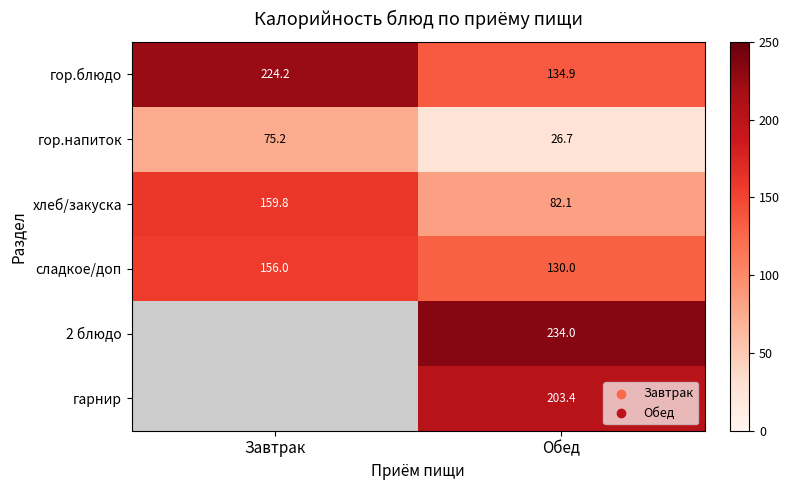

At which label does хлеб/закуска reach its minimum?

Обед